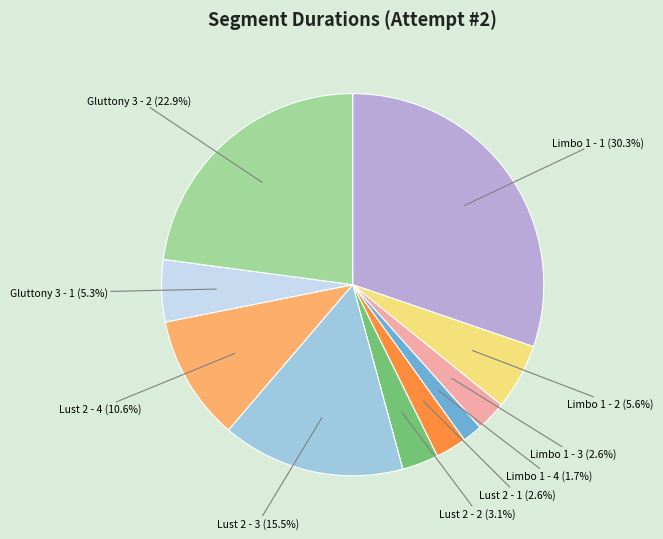

Is there a majority slice in this chart?

No